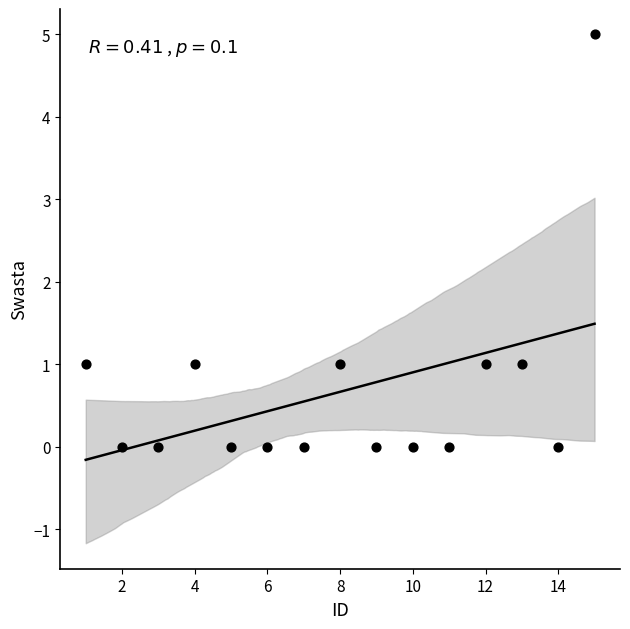

What is the range of X values (max minus min)?

14